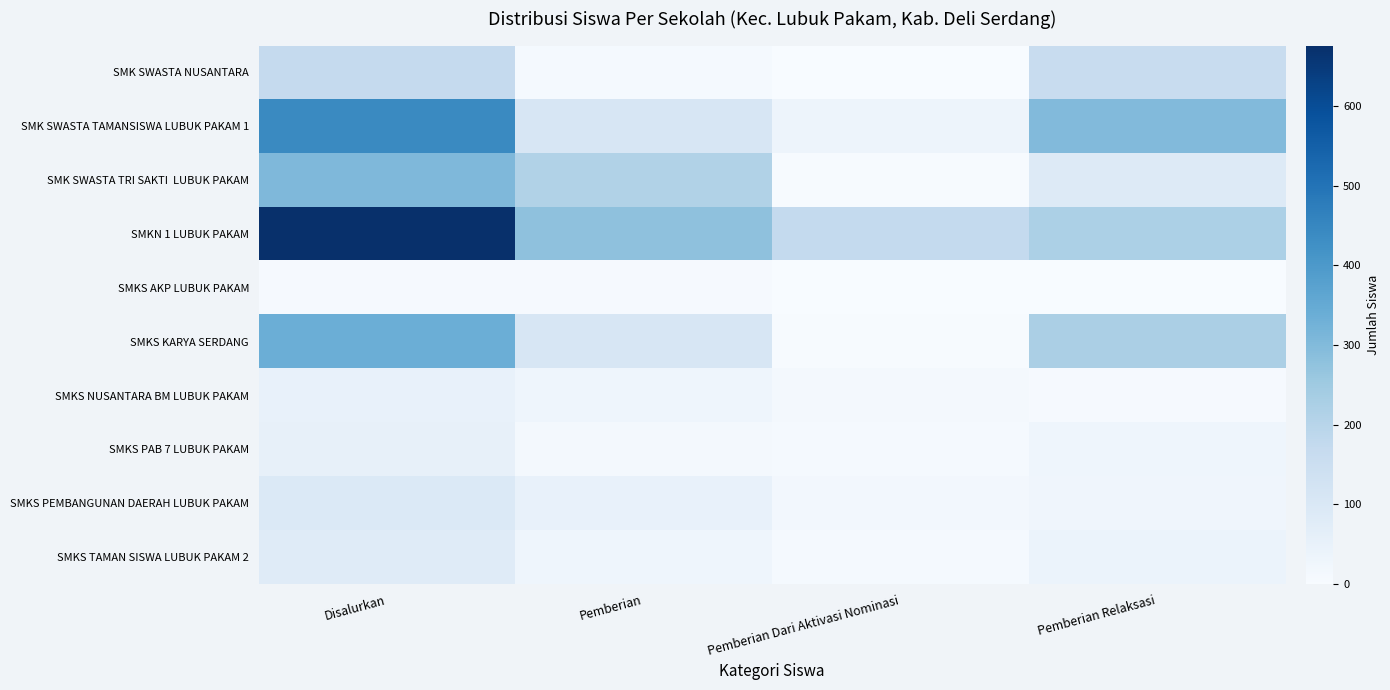

How many categories are shown in the chart?

4